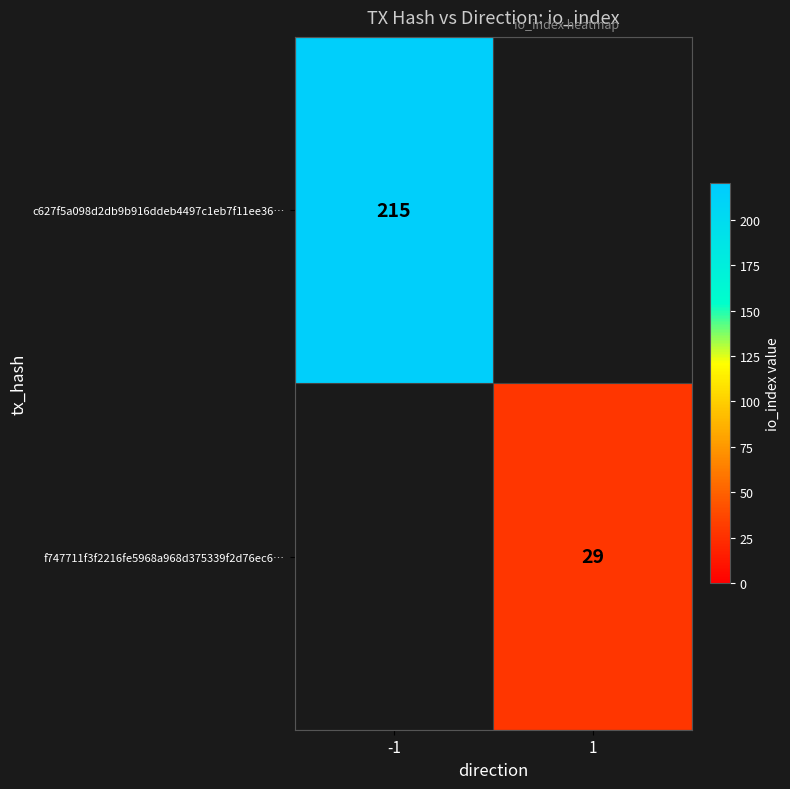

How many categories are shown in the chart?

2